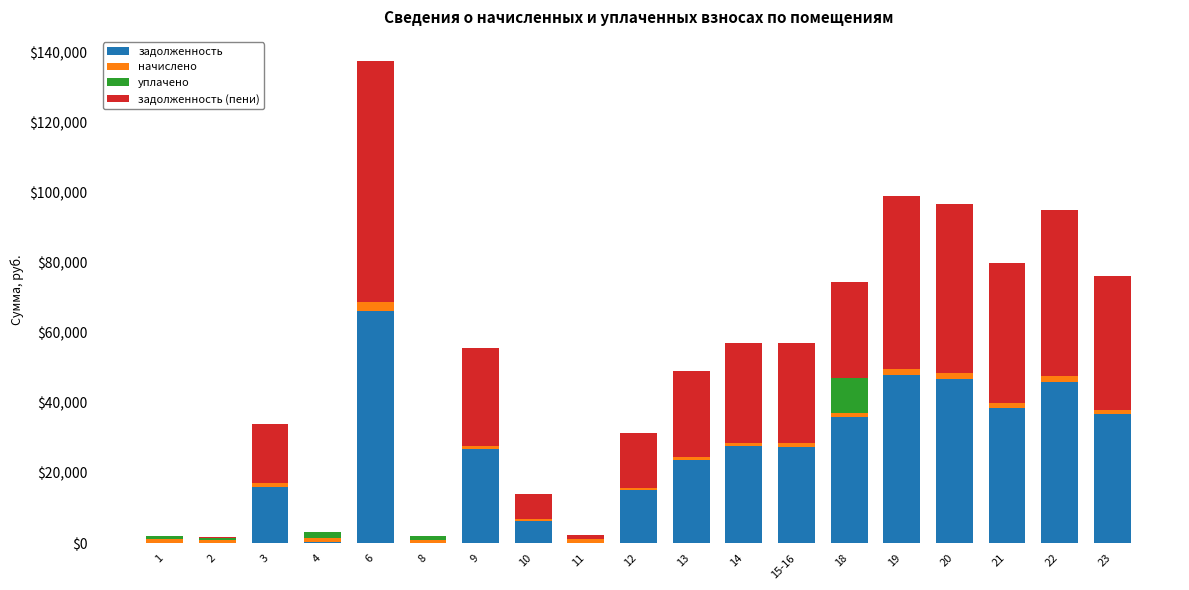

What is the highest value of the задолженность series?

66117.7